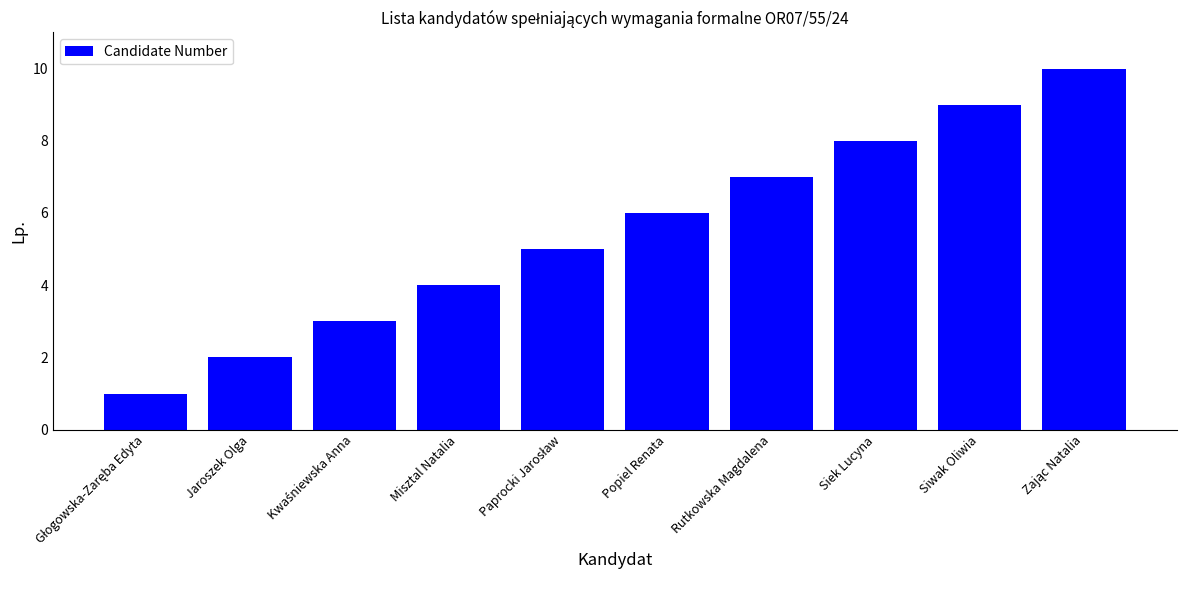

True or false: the data shows 16 at Siwak Oliwia.

False